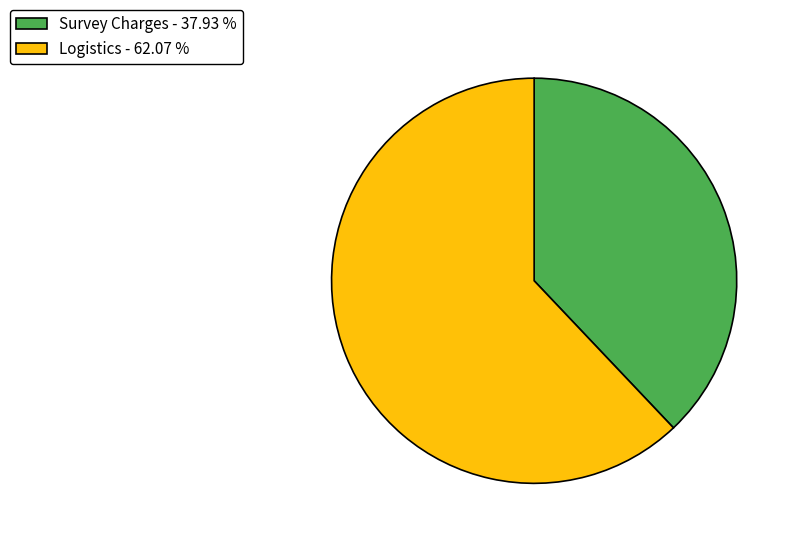

What is the ratio of the value at Survey Charges - 37.93 % to the value at Logistics - 62.07 %?

0.6